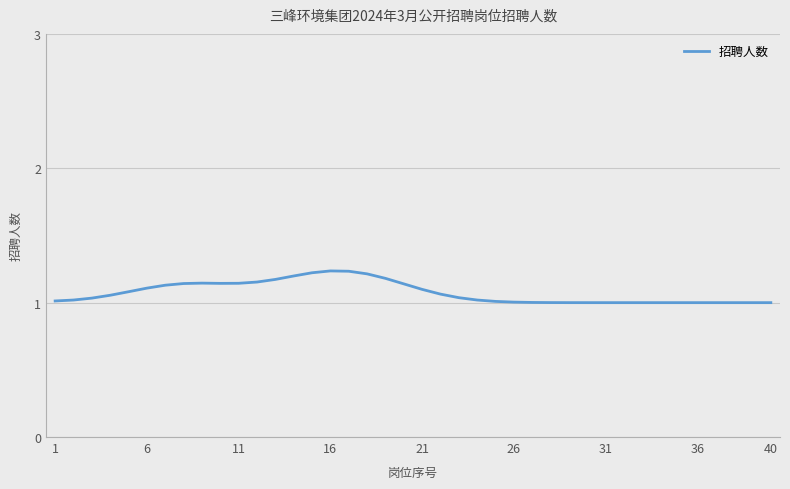

What is the sum of all values?

43.0